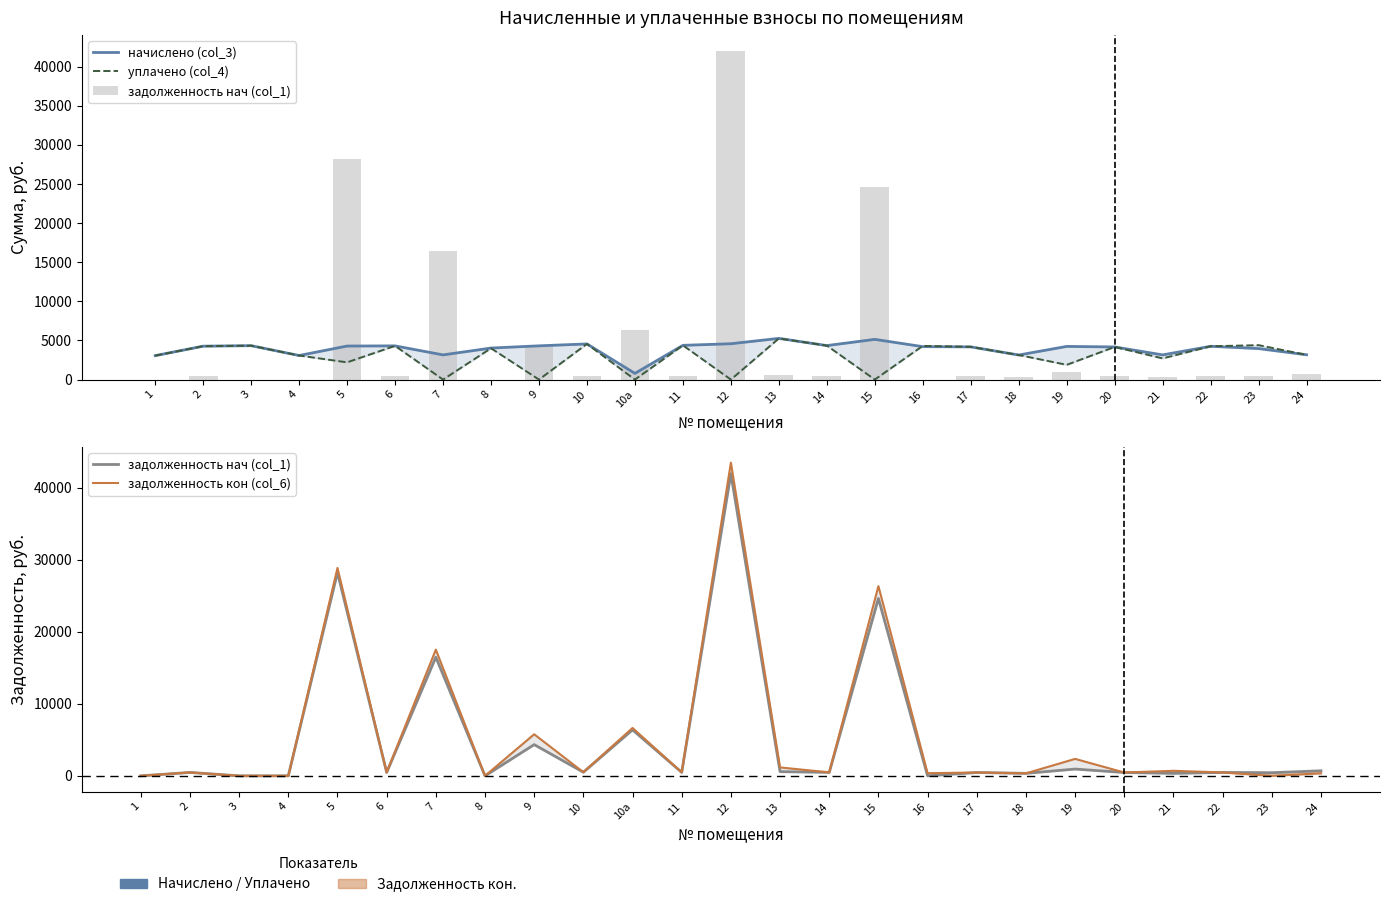

Rank the series at 9 from highest to lowest value.

задолженность кон (col_6), задолженность нач (col_1), начислено (col_3), уплачено (col_4)